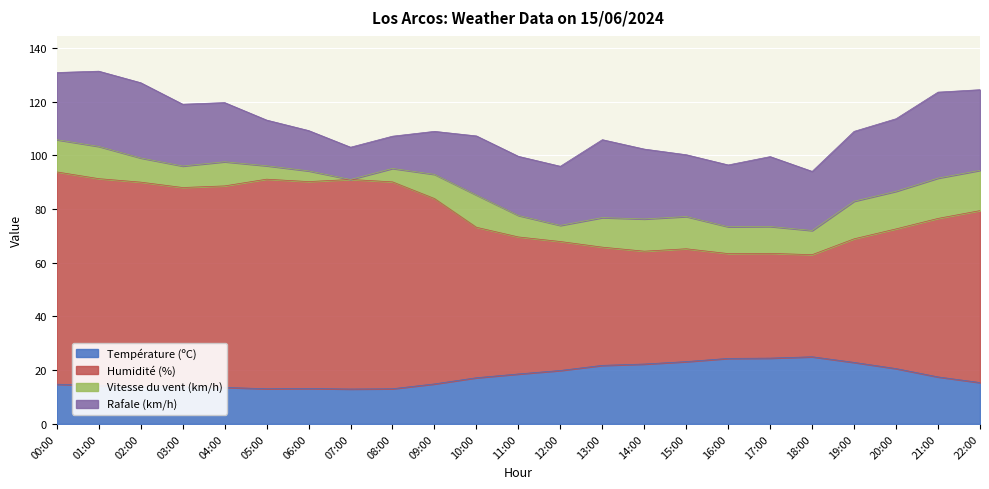

The Température (ºC) series shows 17.2 at 10:00. True or false?

True